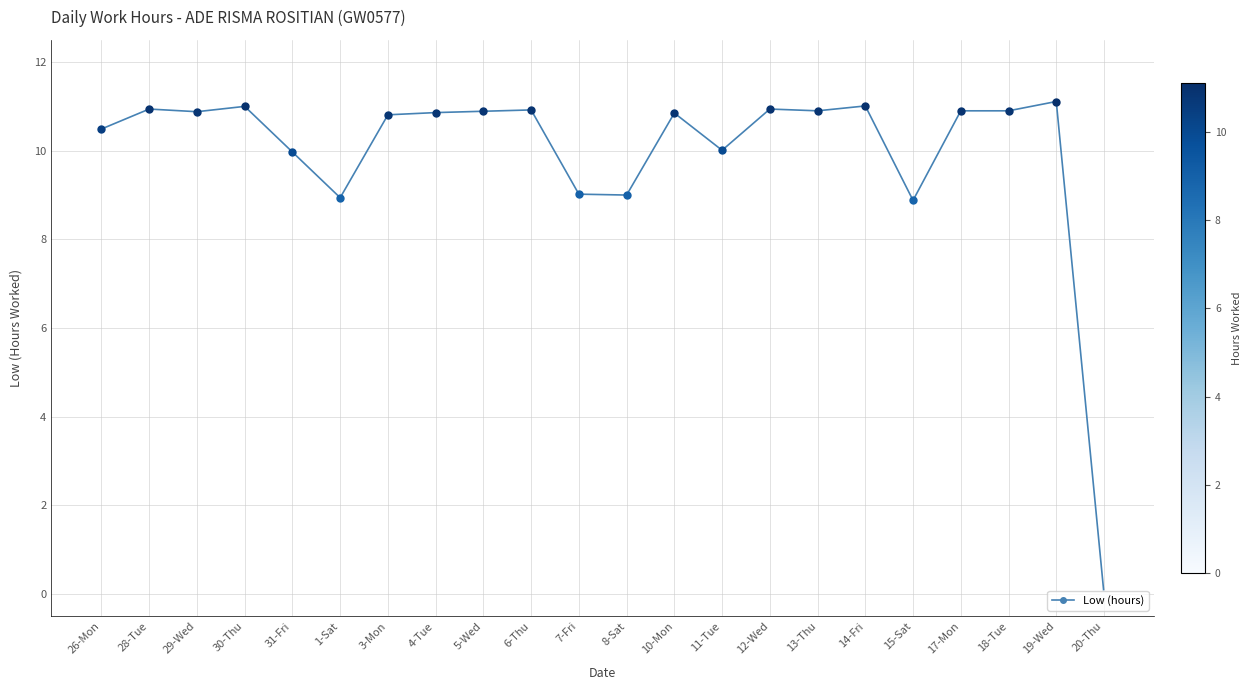

True or false: the data has more than 1 interior local peaks.

True